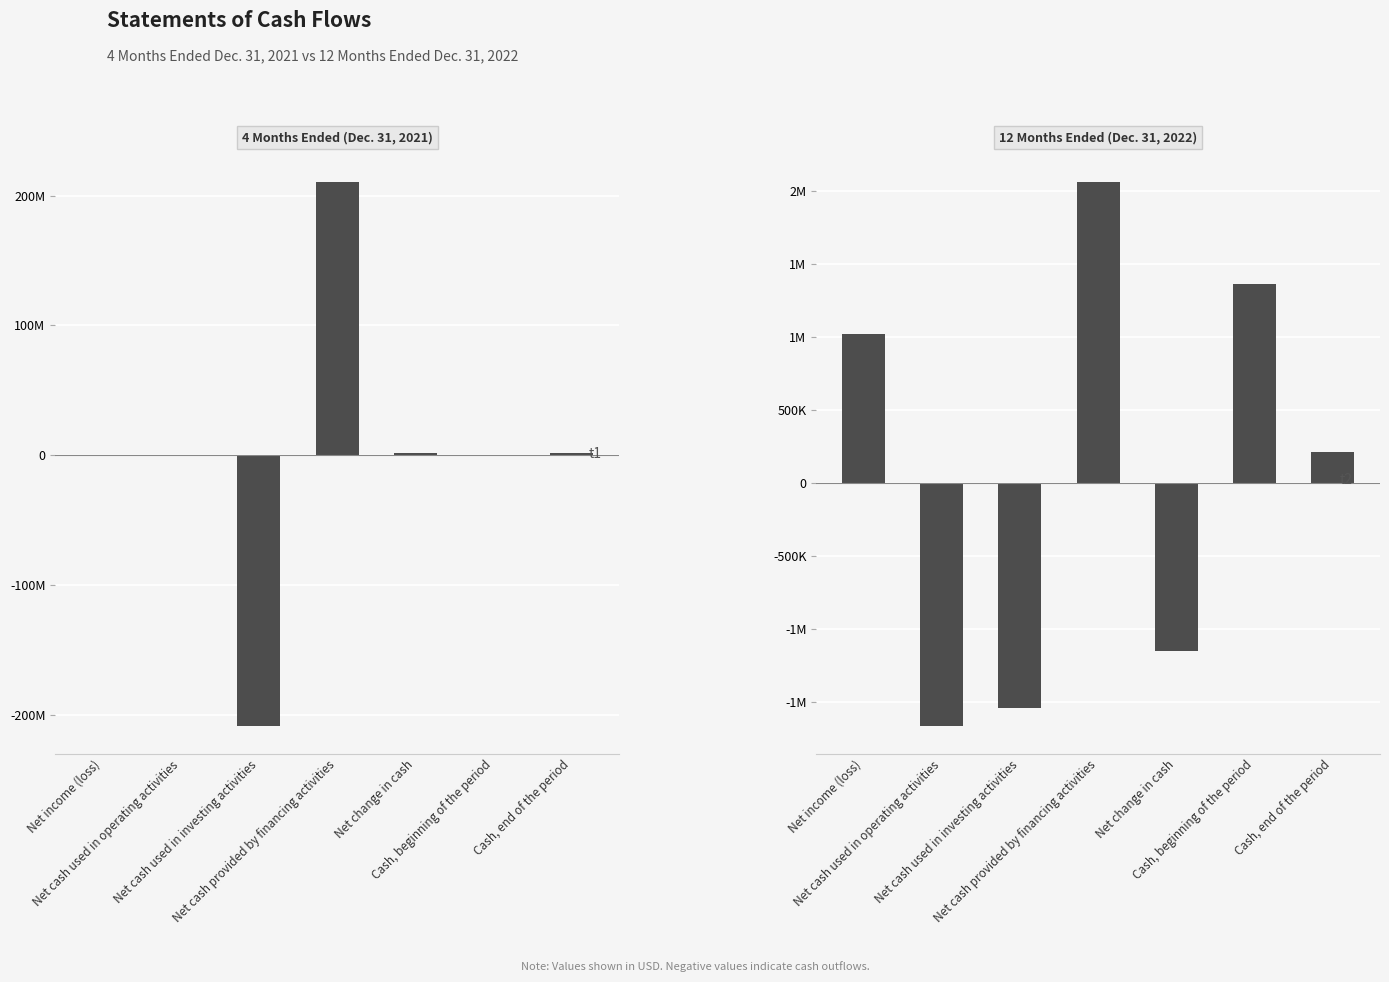

What position from the right is Cash, end of the period?

1